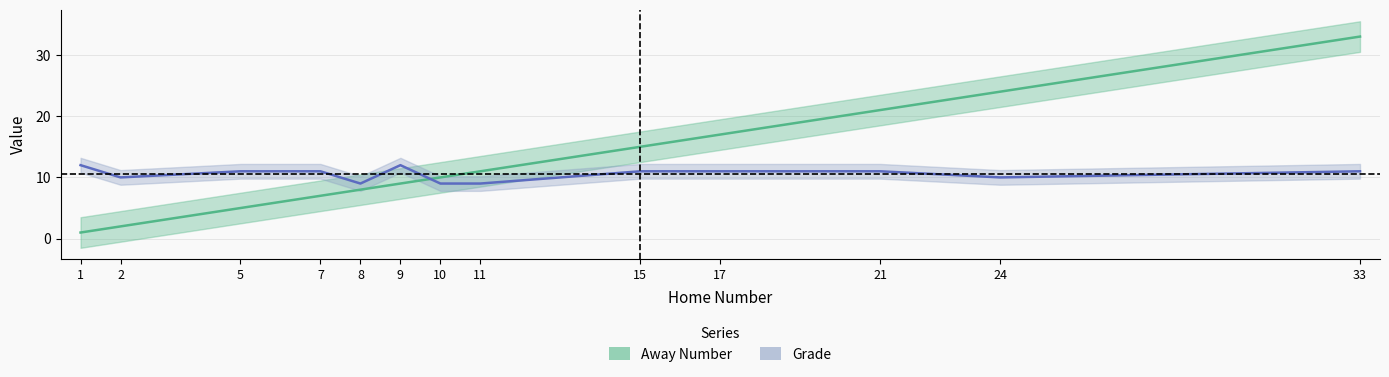

True or false: Away Number has more than 0 points higher than both neighbors.

False